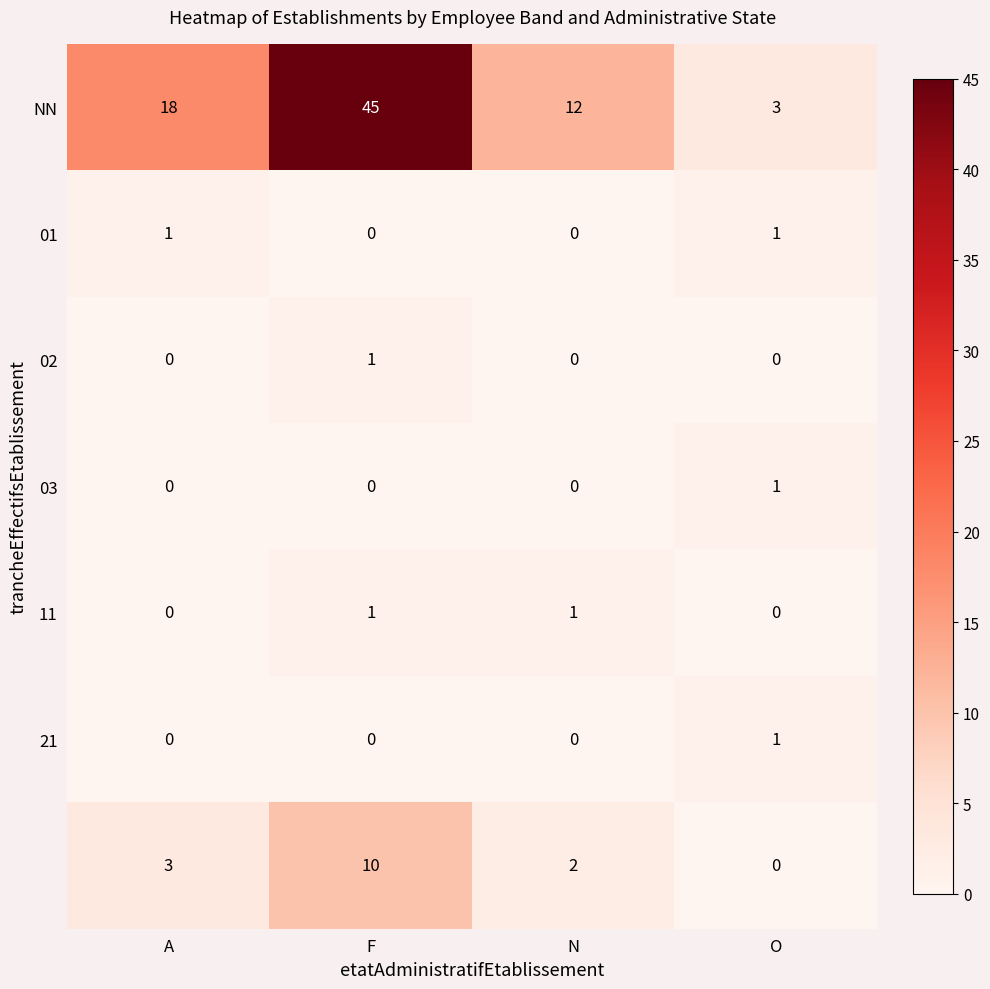

What is the total value across all series at O?

6